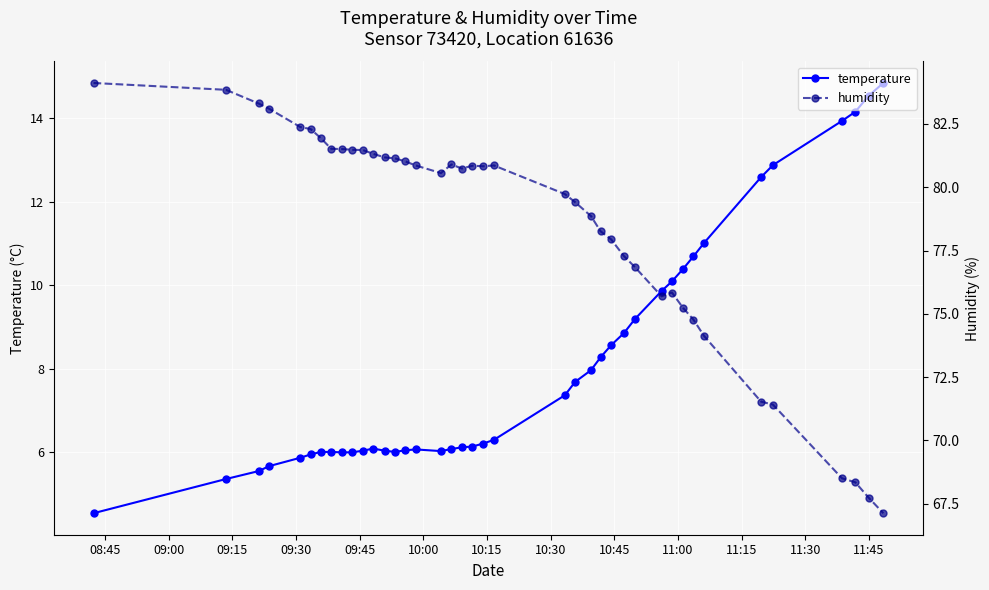

What is the lowest value of the temperature series?

4.5